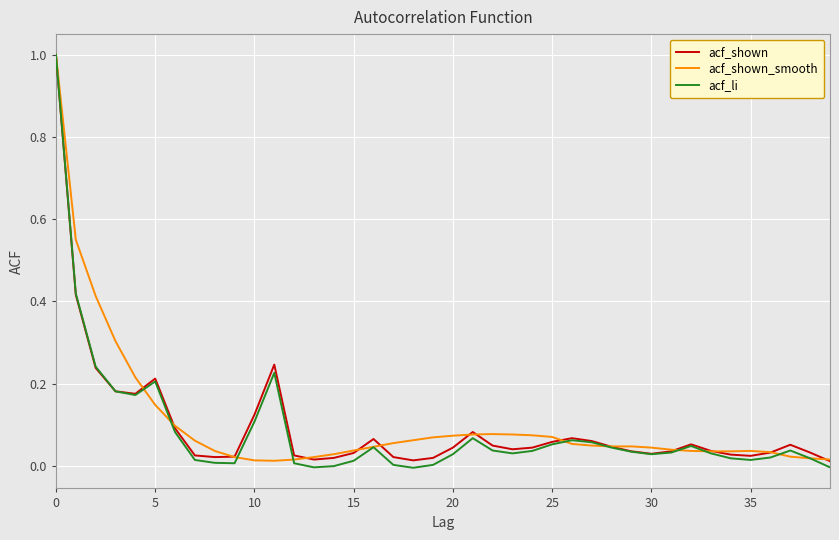

True or false: acf_li has more than 2 points higher than both neighbors.

True